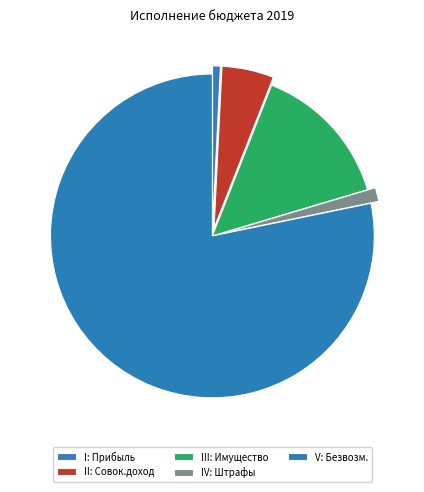

Count the number of slices in the pie.

5